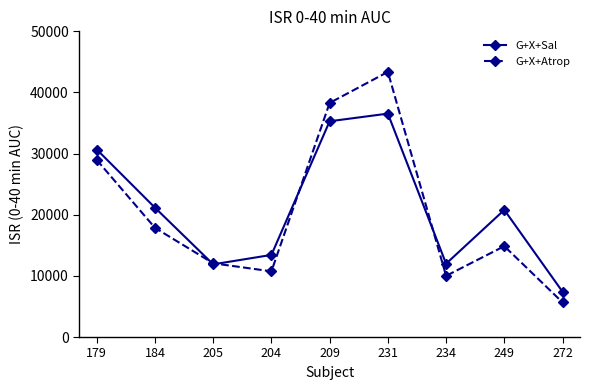

Does the chart have visible grid lines?

No